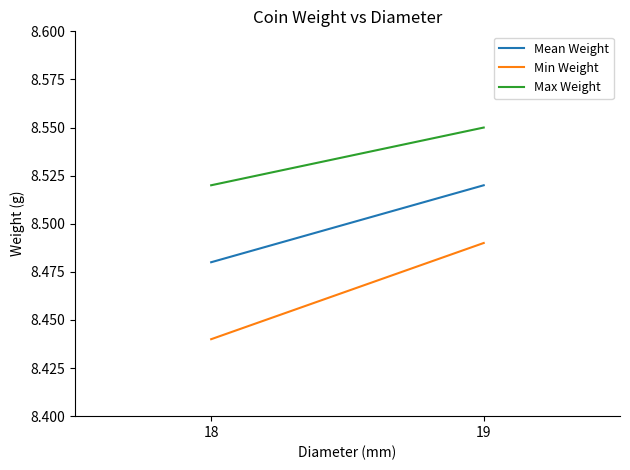

What is the value of the Max Weight point at the 1st from the left?

8.5